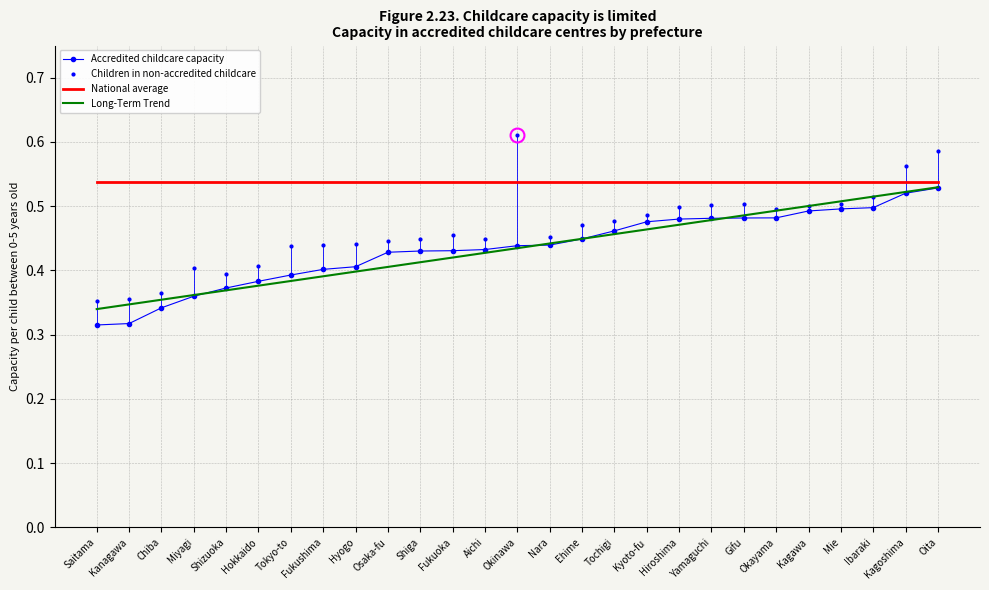

What is the maximum value for Accredited childcare capacity?

0.5